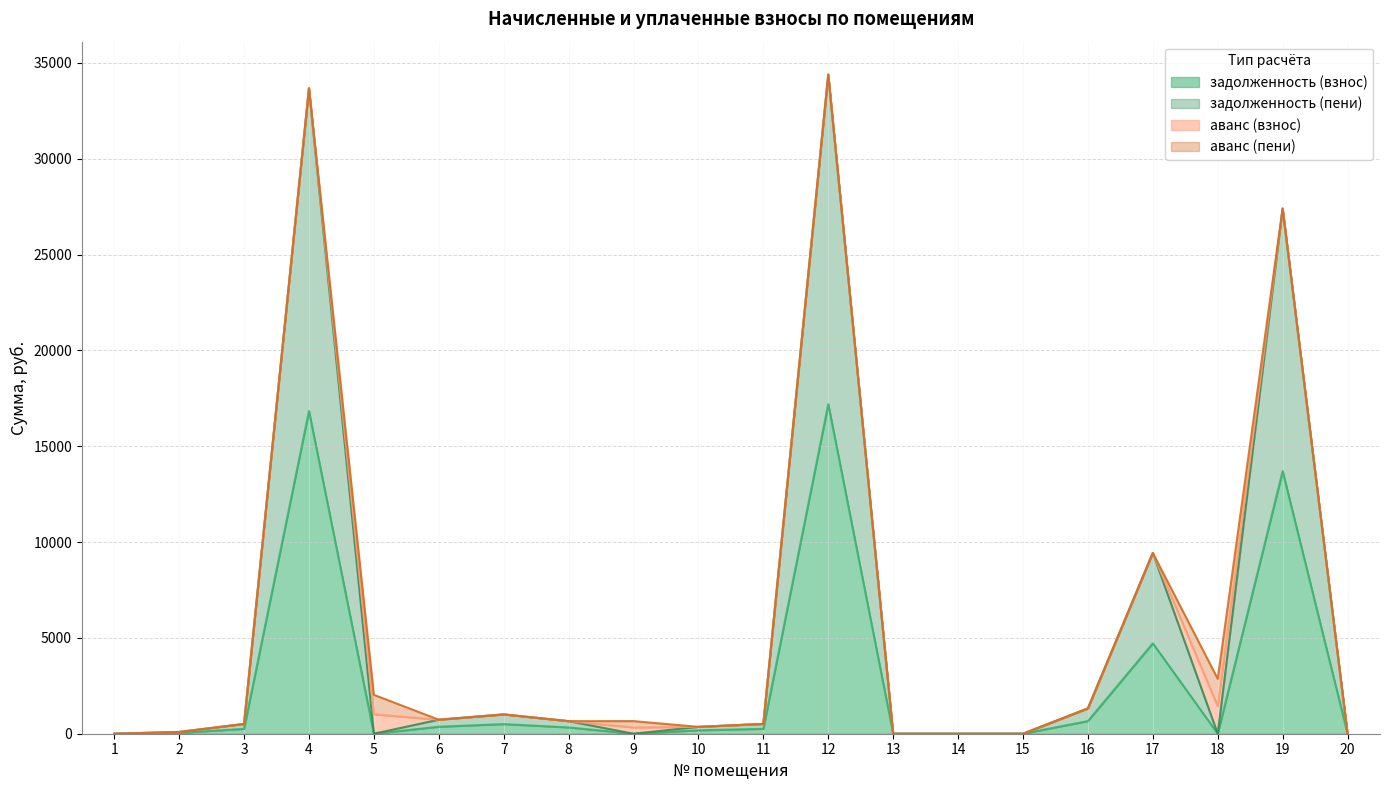

Where is the first local minimum for задолженность (взнос)?

5